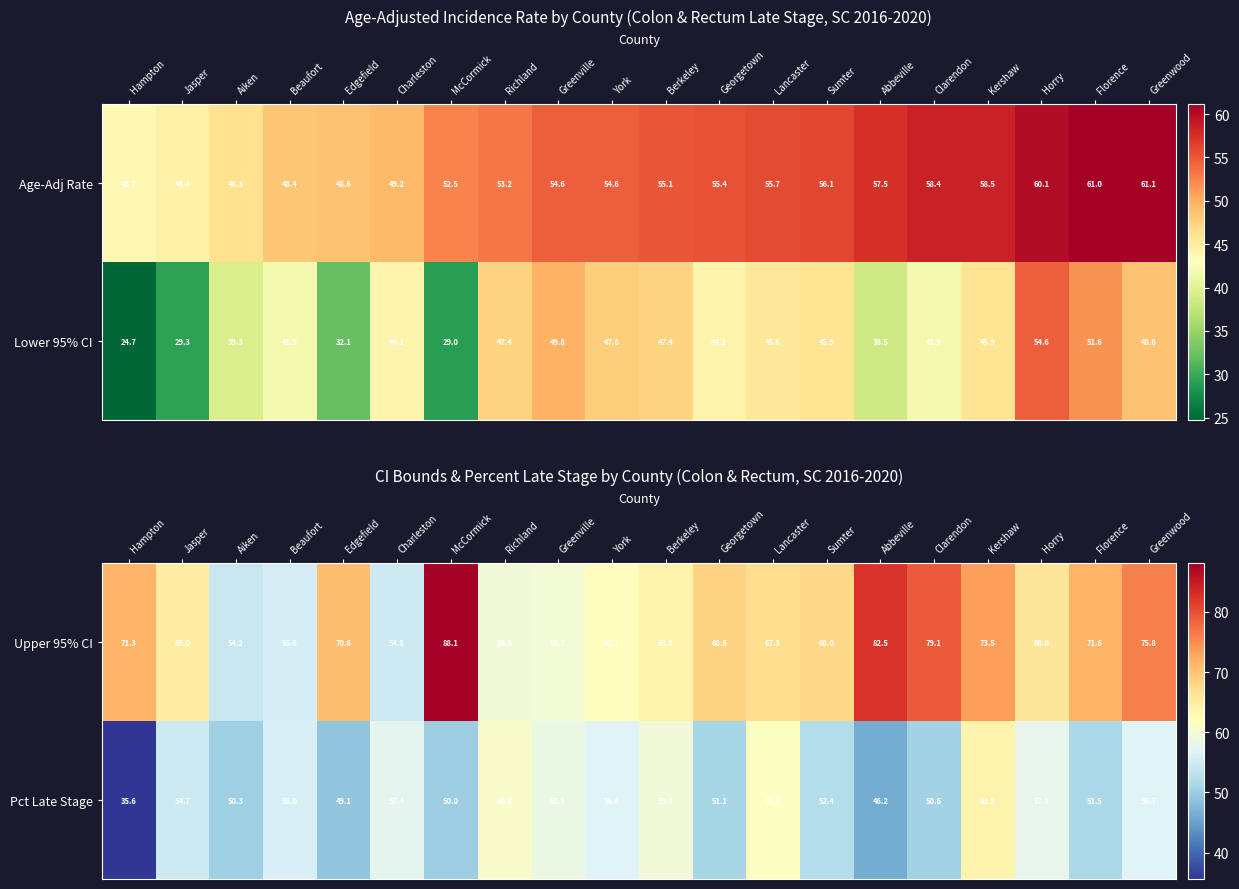

Is it true that Upper 95% CI equals 126.3 at Clarendon?

False